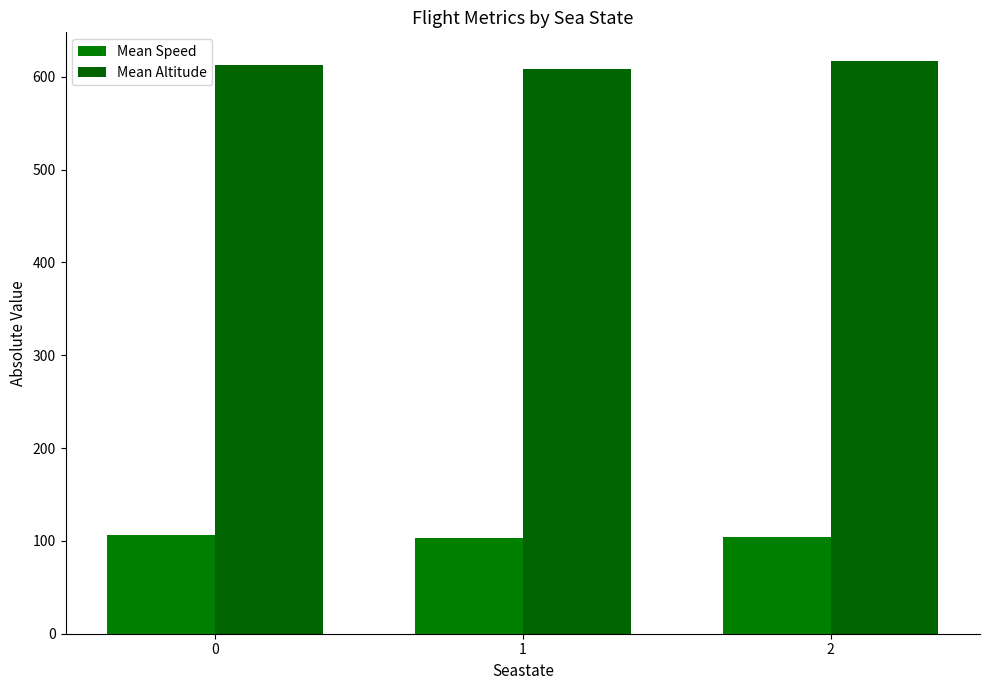

What is the sum of all Mean Speed values?

314.2